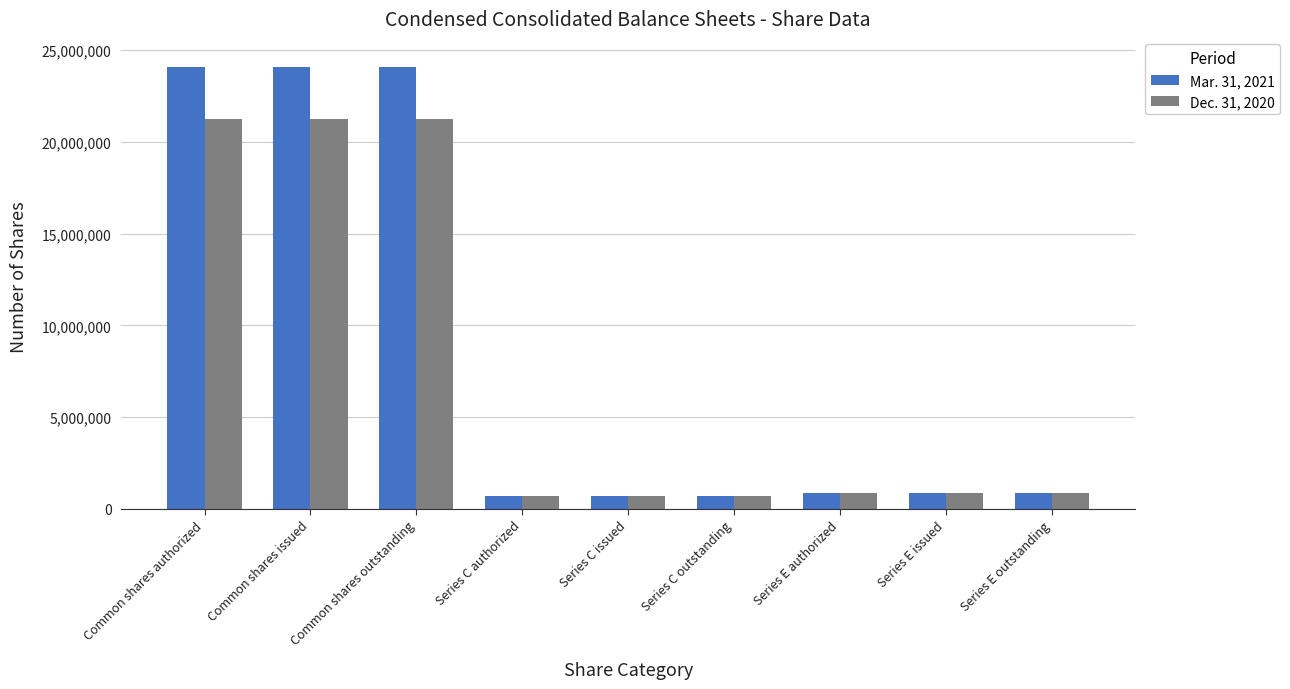

How many groups of bars are there?

9